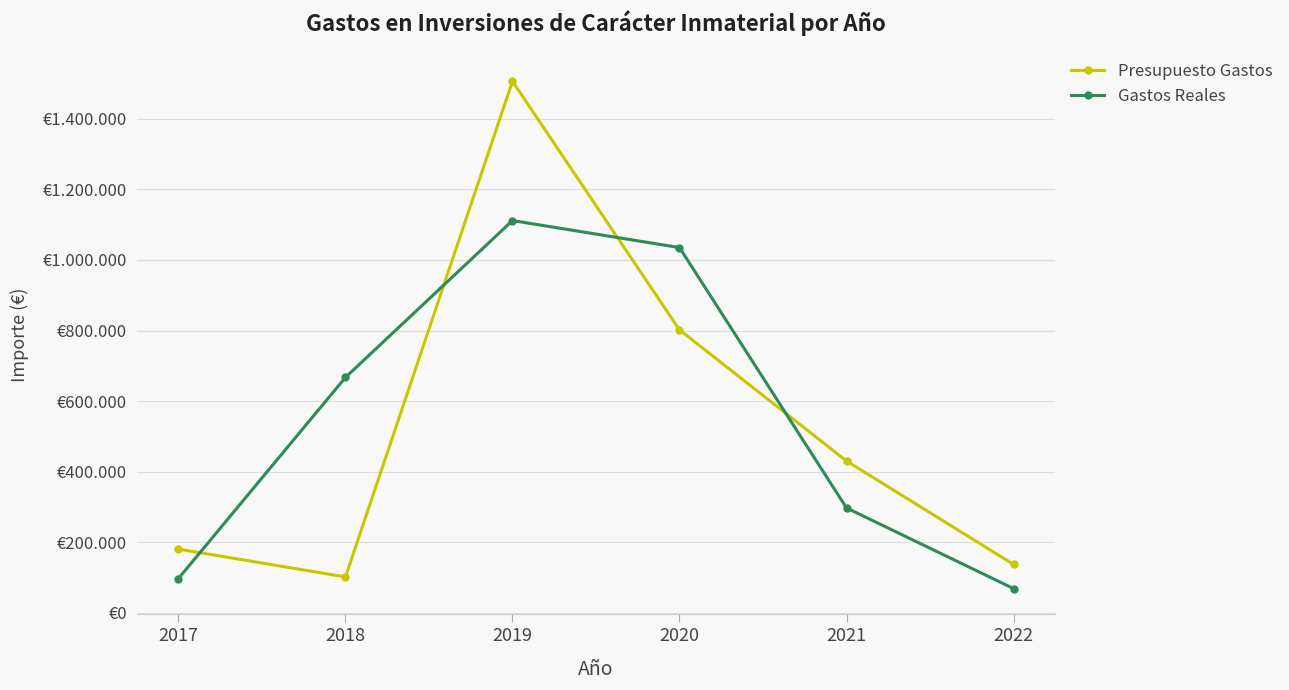

Does the chart have visible grid lines?

Yes